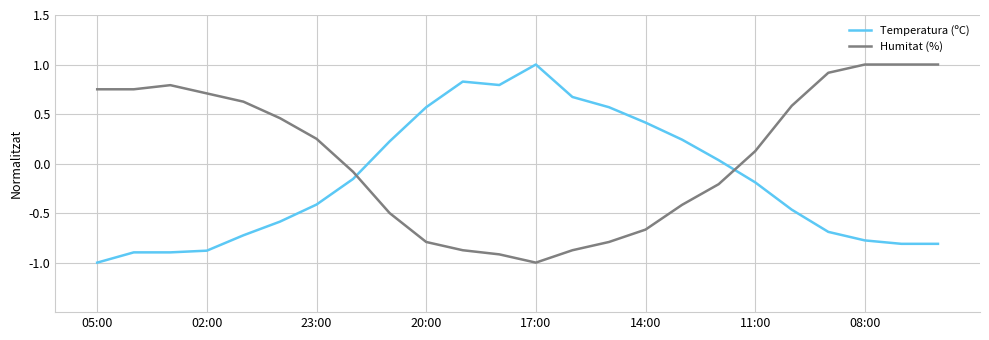

How many negative values does the Temperatura (ºC) series have?

14